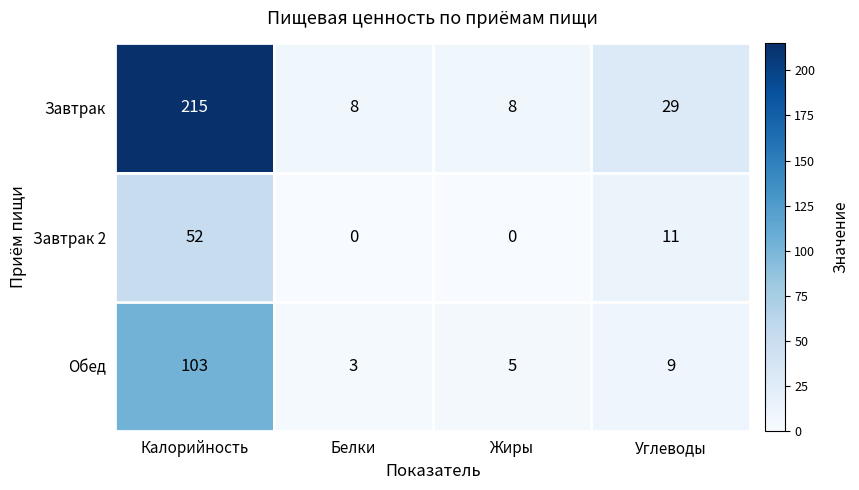

What is the total value across all series at Жиры?

13